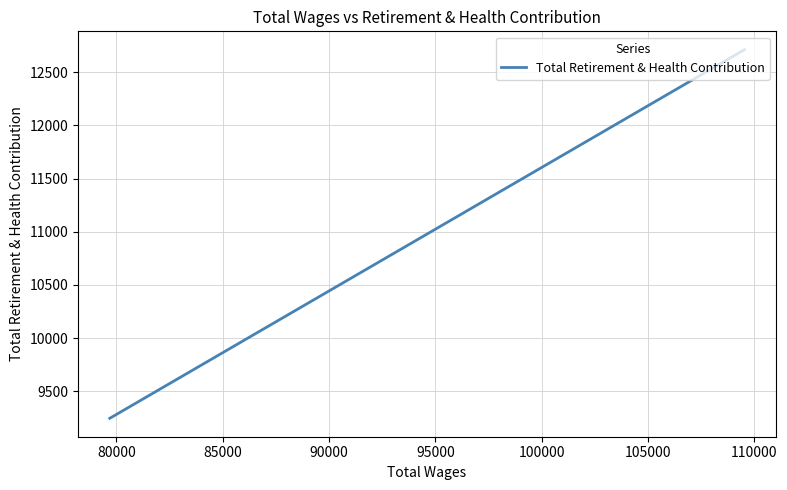

How many values are below 10006?

3